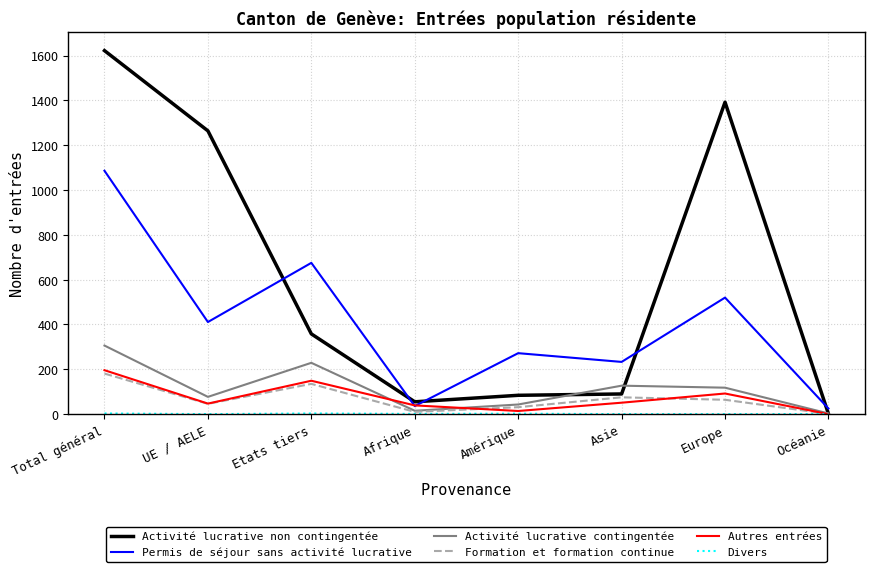

How many lines are shown in the chart?

6